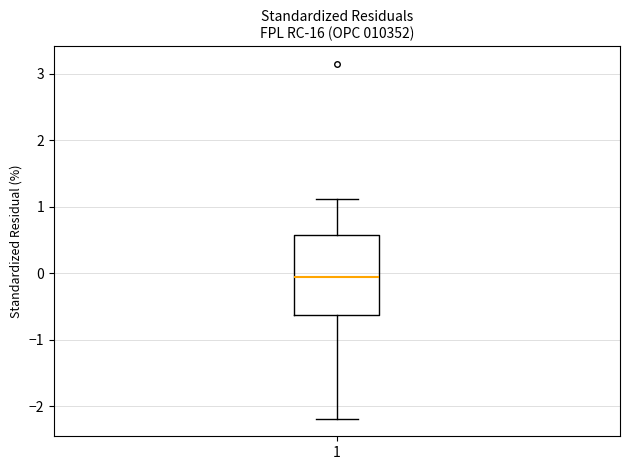

Where does the lower whisker of the box at x = 1 end on the y-axis? The values are not printed on the chart, so give them approximately, as read against the axis.

-2.2